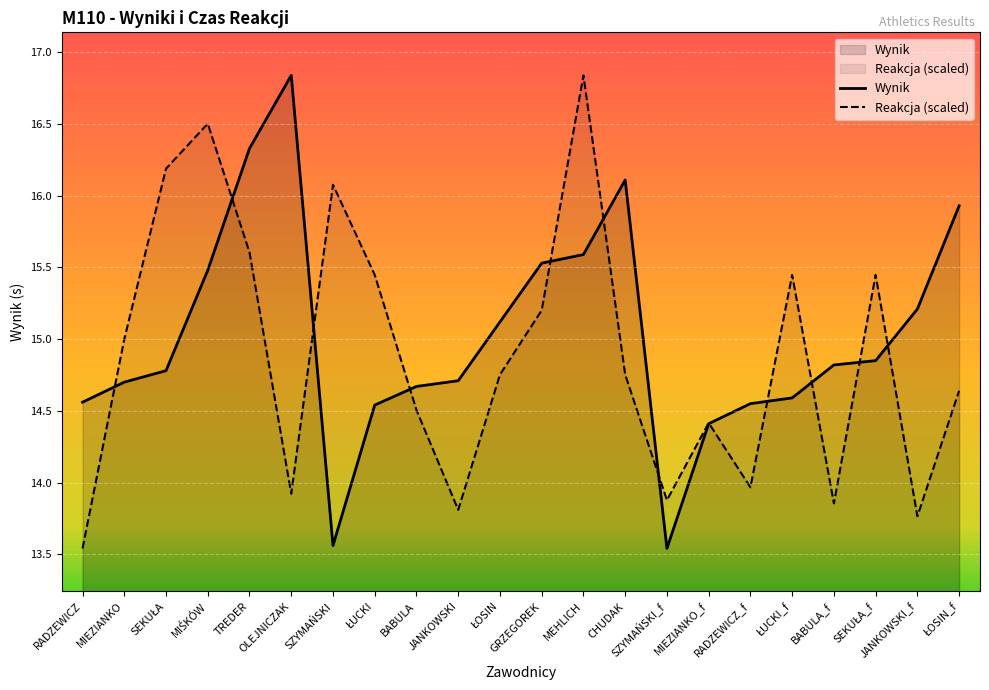

What is the difference between the second highest and second lowest values in the Reakcja series?

2.7